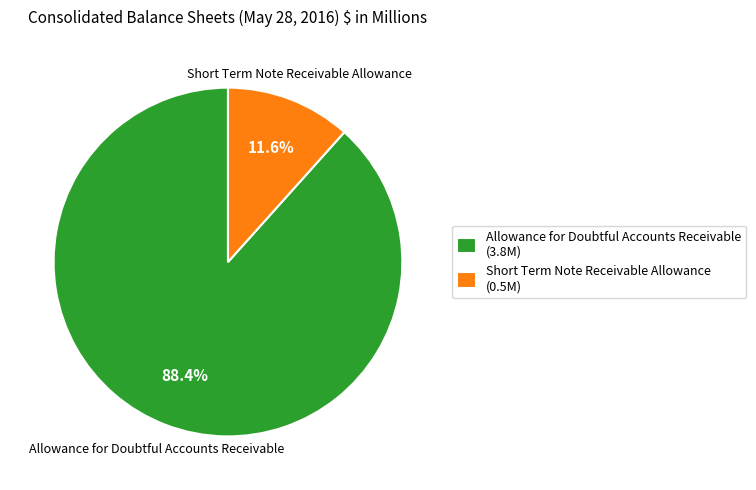

Rank the categories by value from lowest to highest.

Short Term Note Receivable Allowance, Allowance for Doubtful Accounts Receivable